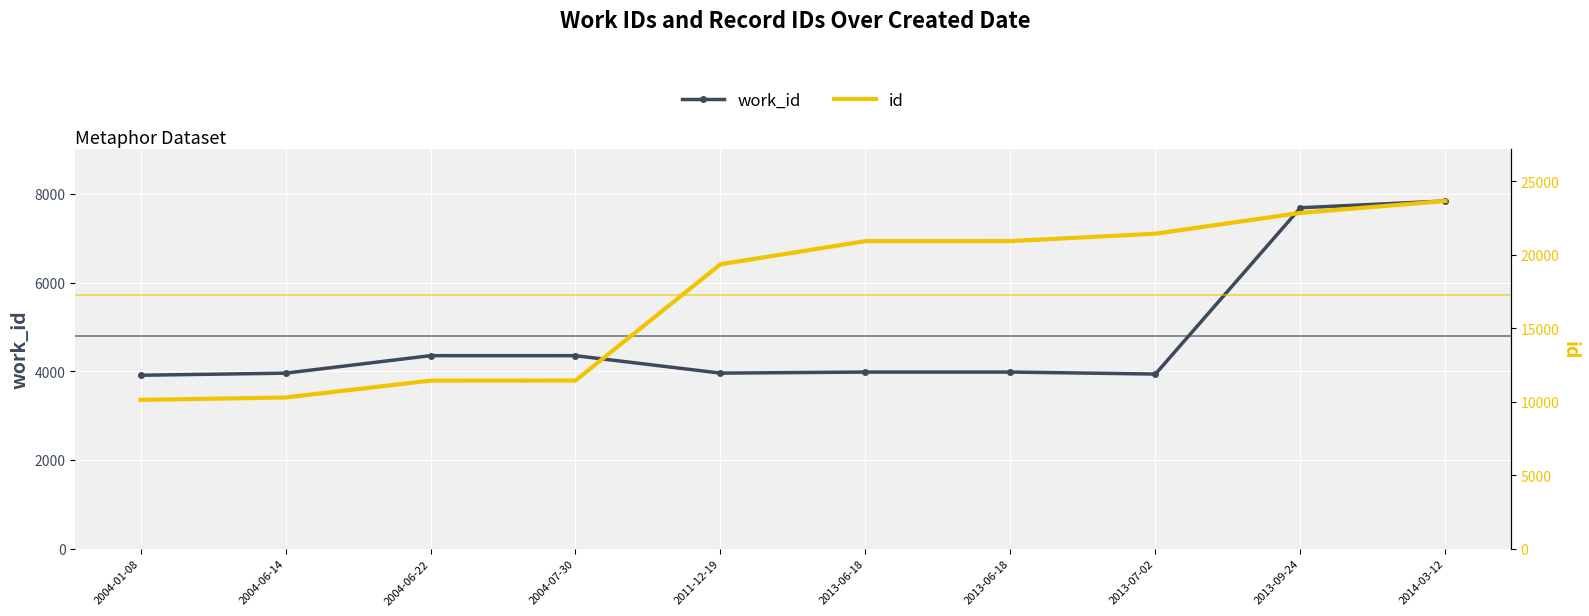

True or false: work_id and id cross at least once.

False